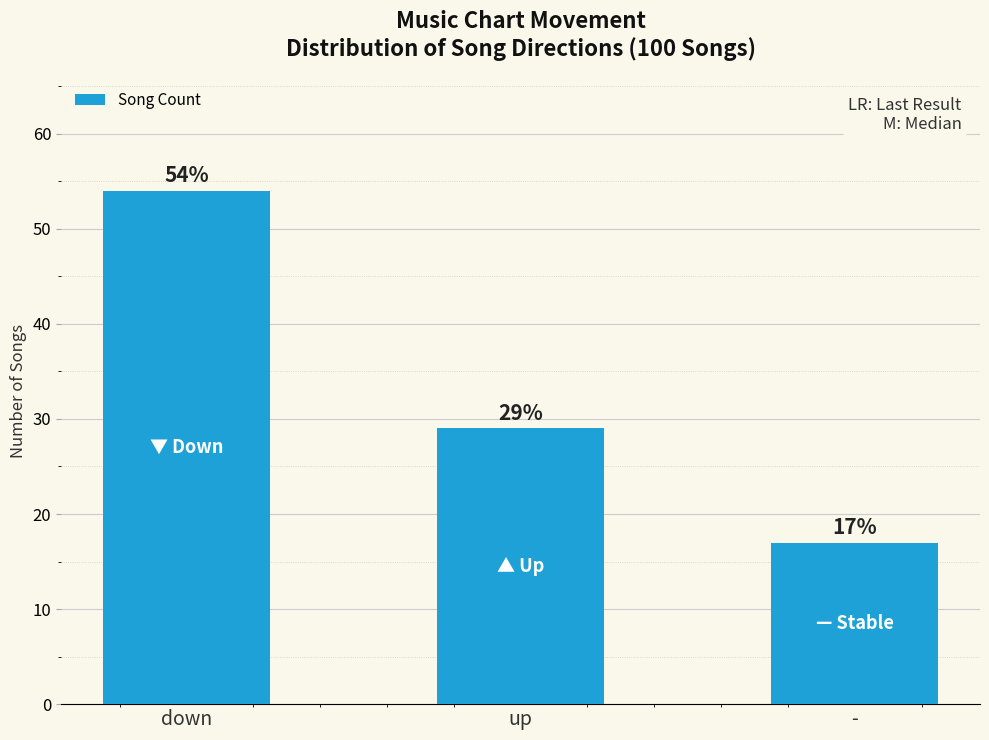

At which label does the data first exceed 29?

down